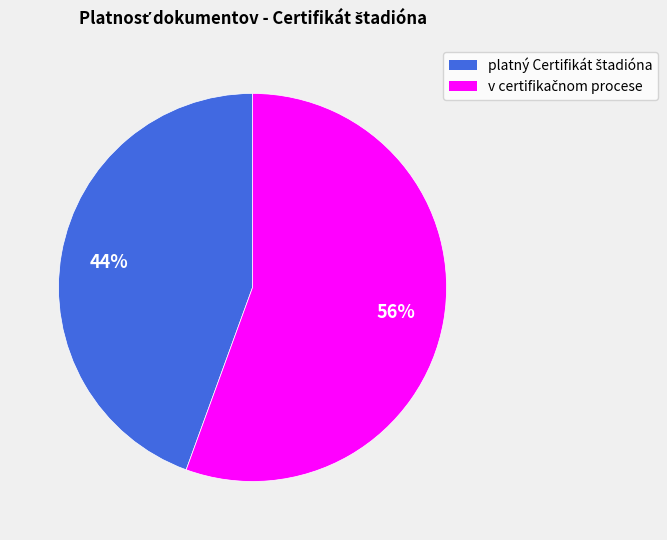

To the nearest percent, what is the average slice percentage?

50%